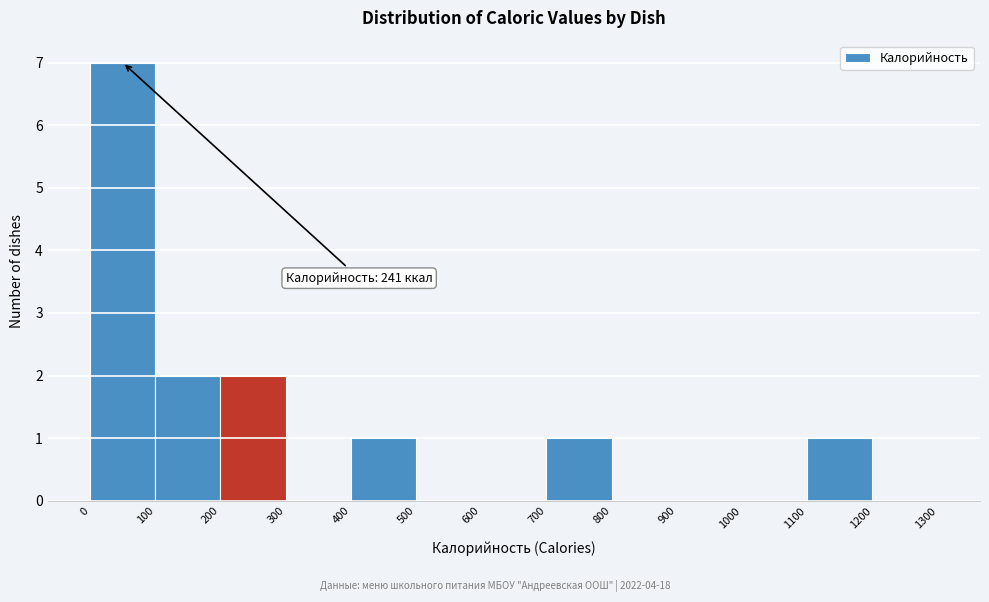

Over which range of the x-axis is the bar tallest?

0 to 100